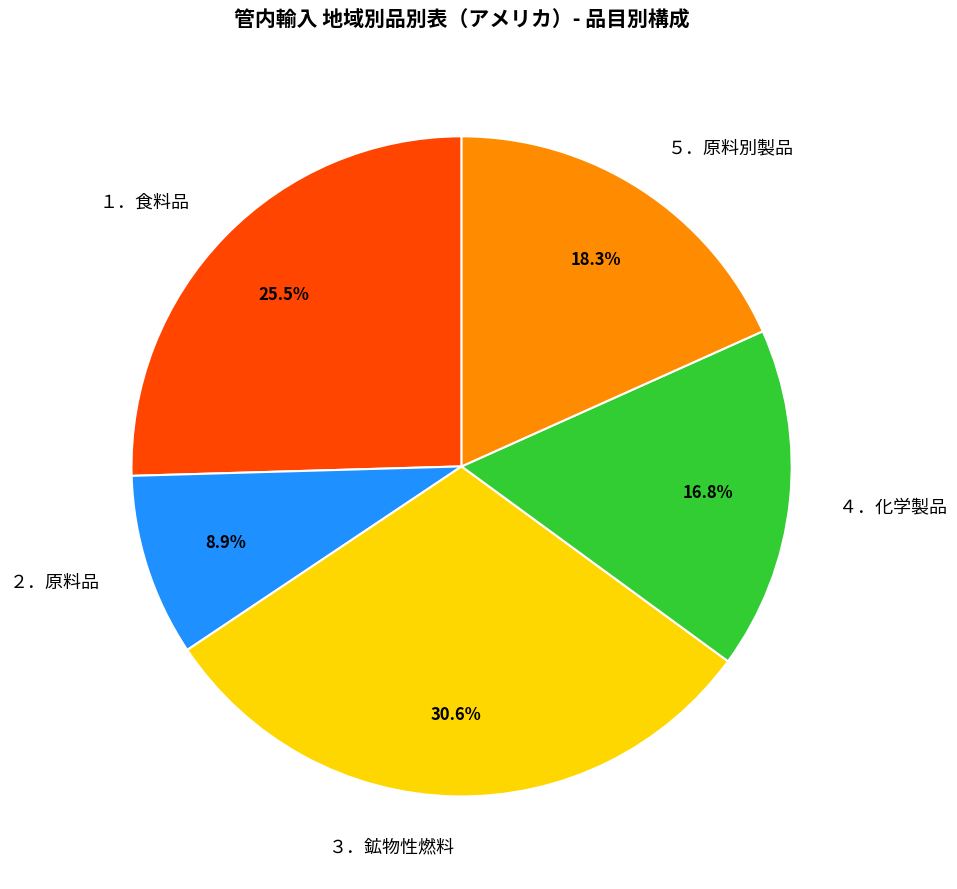

Does ４．化学製品 represent more than half of the total?

No